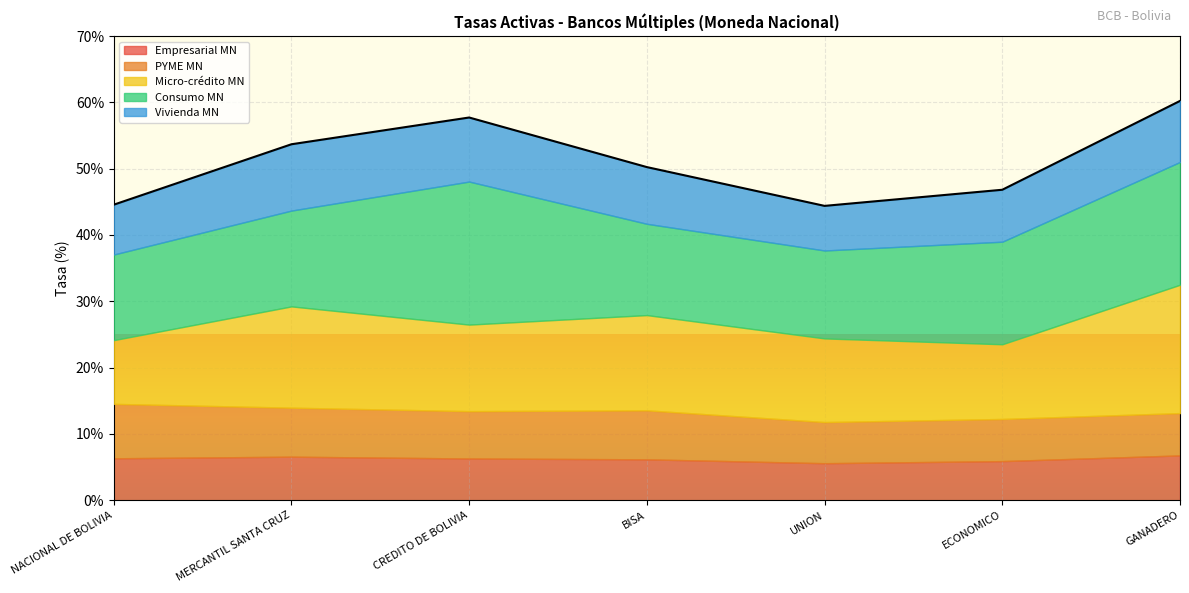

What is the minimum value shown in the chart?

5.6